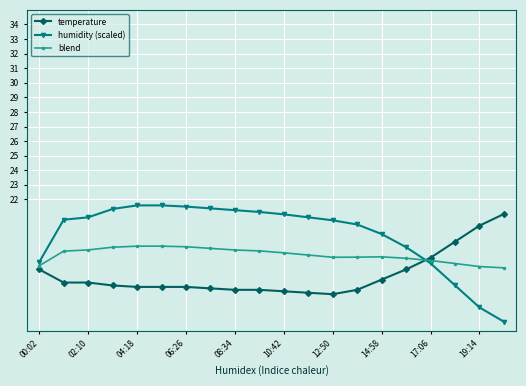

What is the highest value of the blend series?

18.8